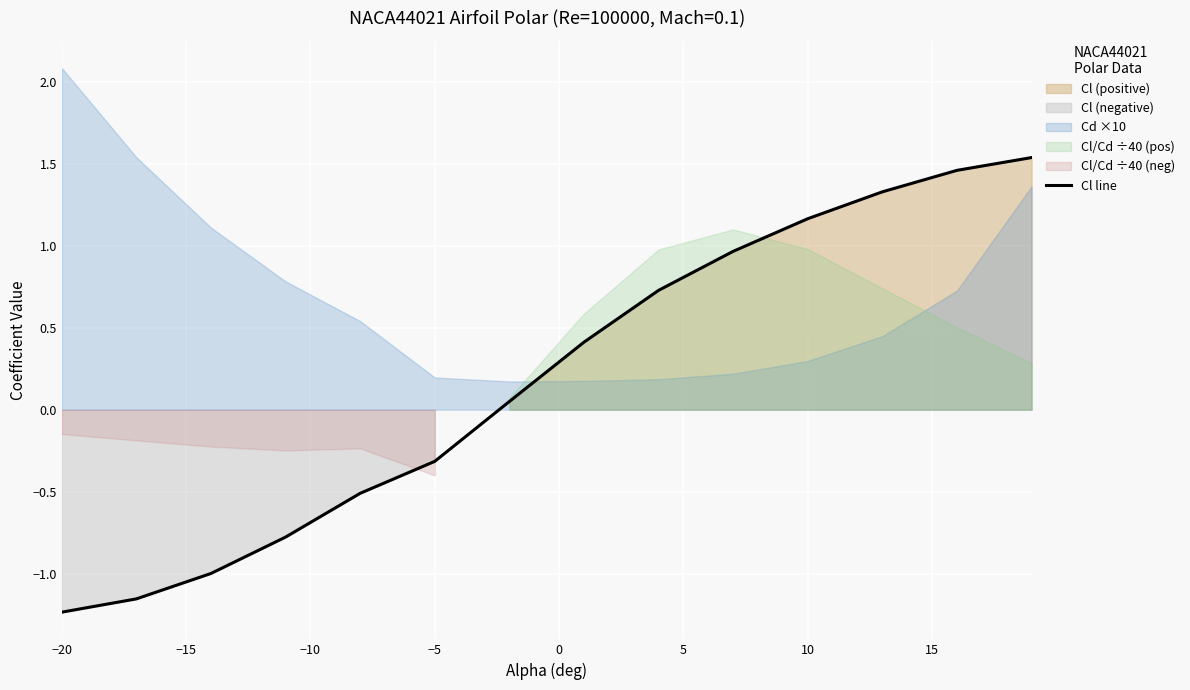

The value of Cl line at −20 is -1.2. True or false?

True